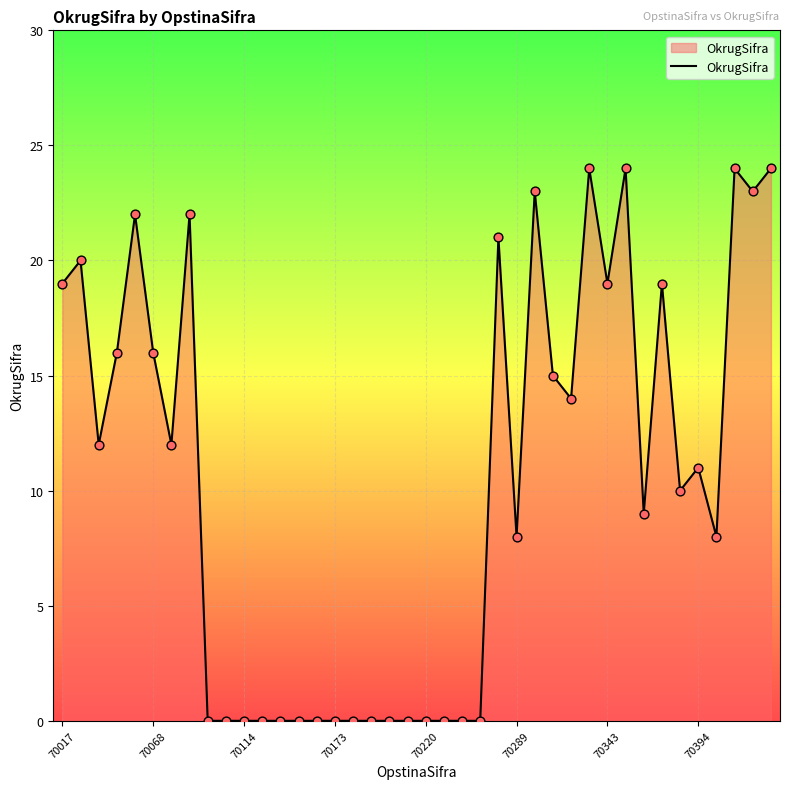

What is the greatest value displayed?

24